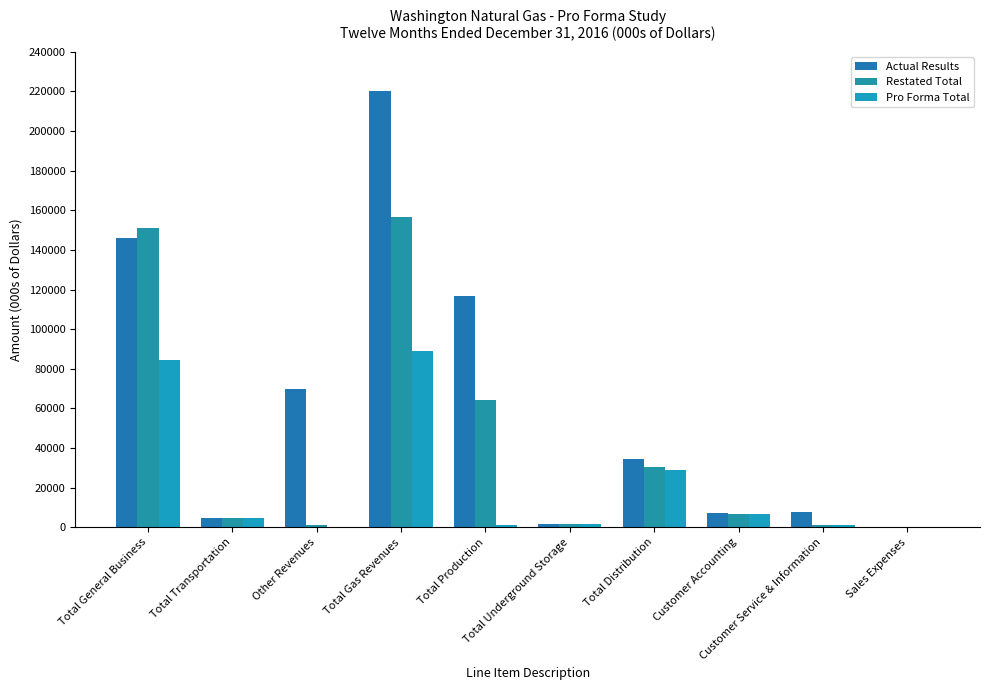

Which series has the largest total across all categories?

Actual Results